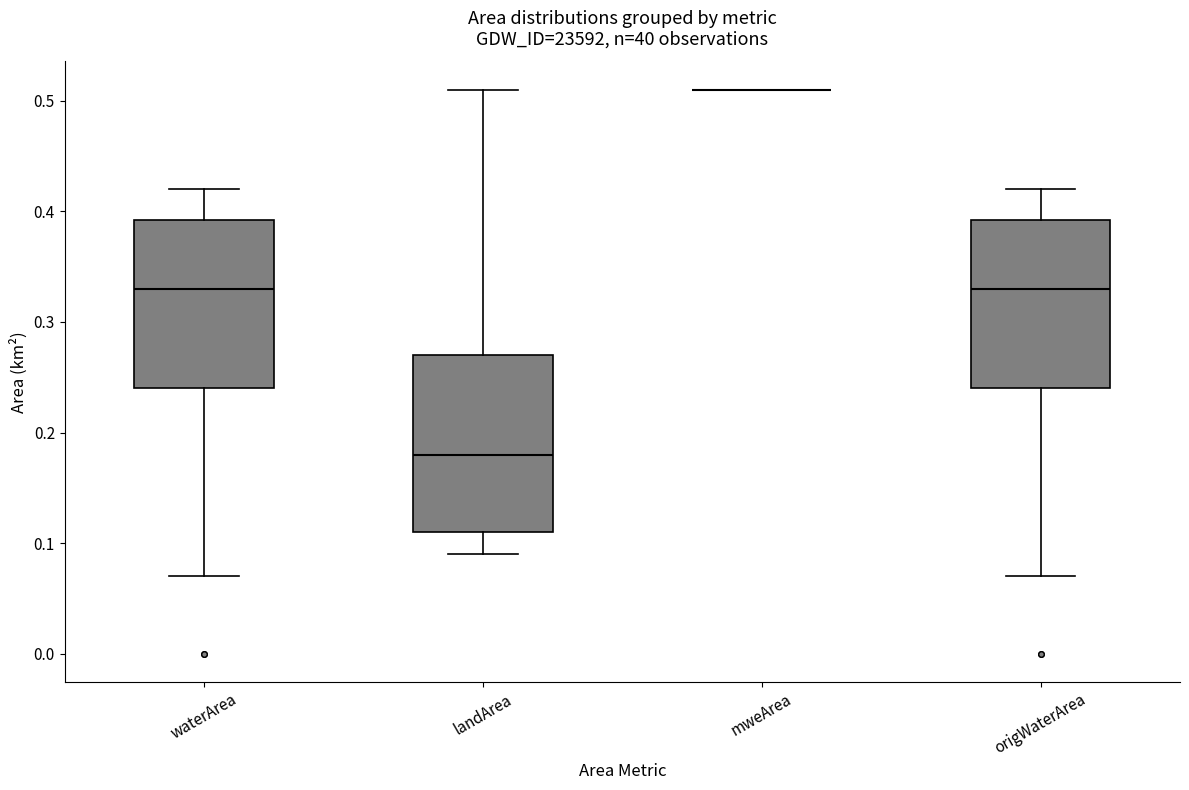

Reading left to right, read every box against the y-axis: the position of its median line, the range the box covers, and the ends of its whiskers. The values are not printed on the chart, so give them approximately, as read against the axis.

waterArea: median 0.33, box 0.24 to 0.39, whiskers 0.07 to 0.42
landArea: median 0.18, box 0.11 to 0.27, whiskers 0.09 to 0.51
mweArea: box collapsed to a line at 0.51, whiskers 0.51 to 0.51
origWaterArea: median 0.33, box 0.24 to 0.39, whiskers 0.07 to 0.42